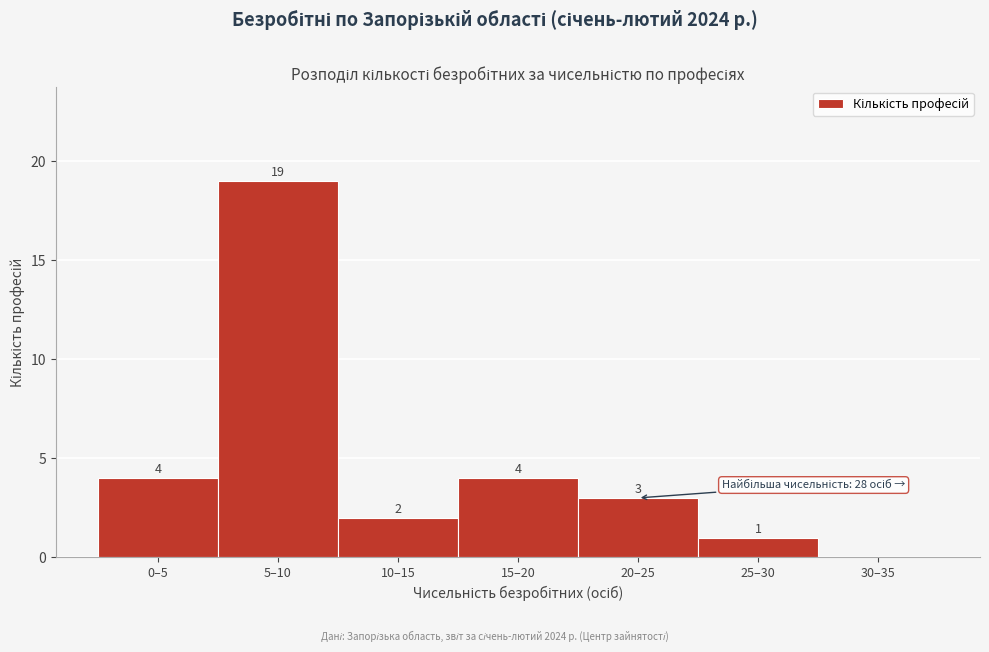

Reading right to left, what are all the values shown in this chart?

30–35=0	25–30=1	20–25=3	15–20=4	10–15=2	5–10=19	0–5=4